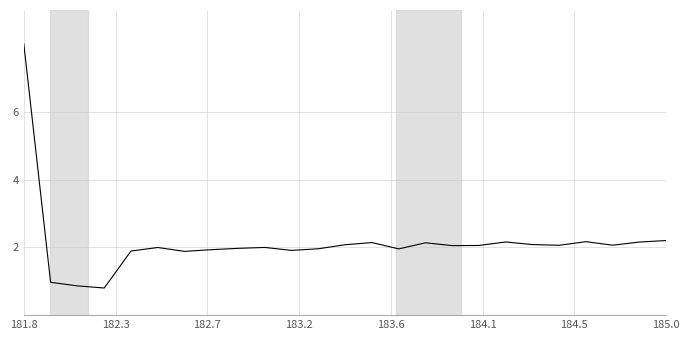

What is the difference between the maximum and minimum values?

7.2